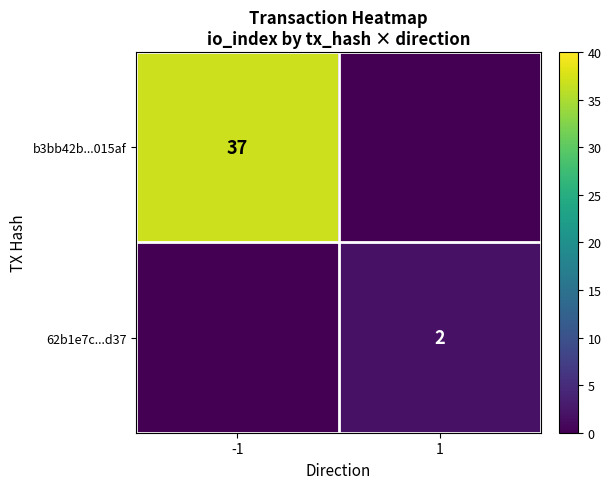

Is the value of 62b1e7c...d37 at 1 greater than the value of b3bb42b...015af at -1?

No